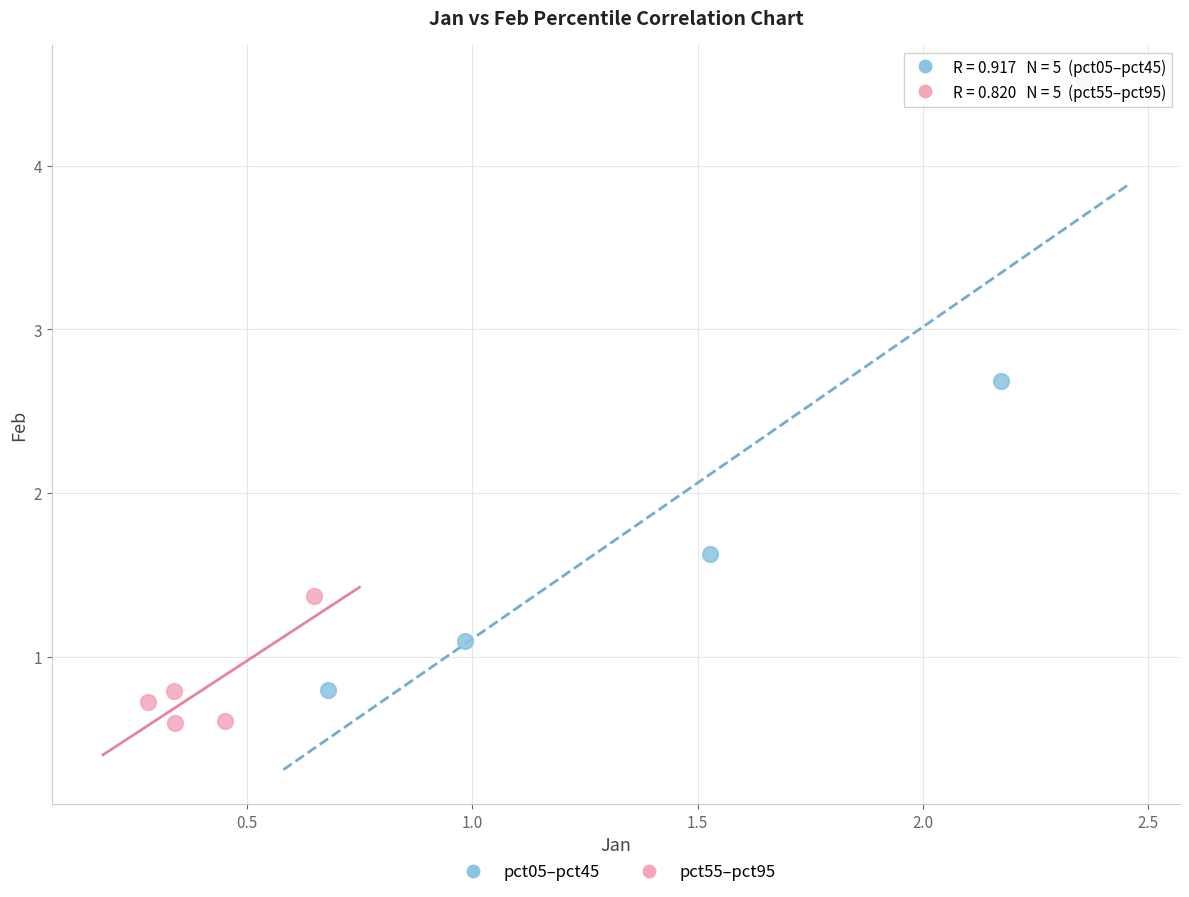

Which series has the widest spread of Y values?

pct05–pct45